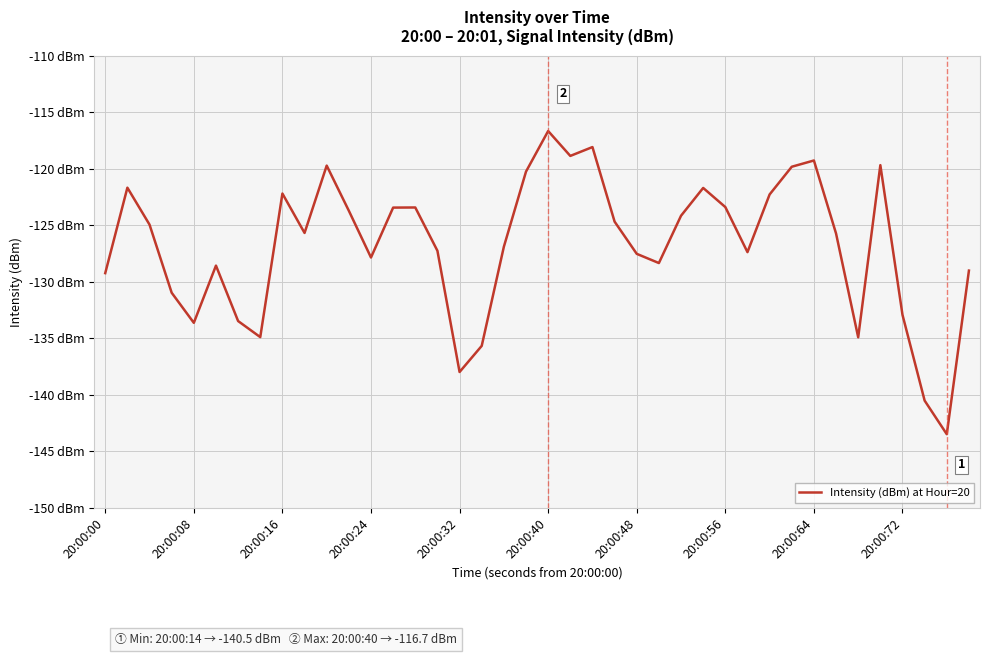

How many interior local valleys (lower than both neighbors) does the data have?

10